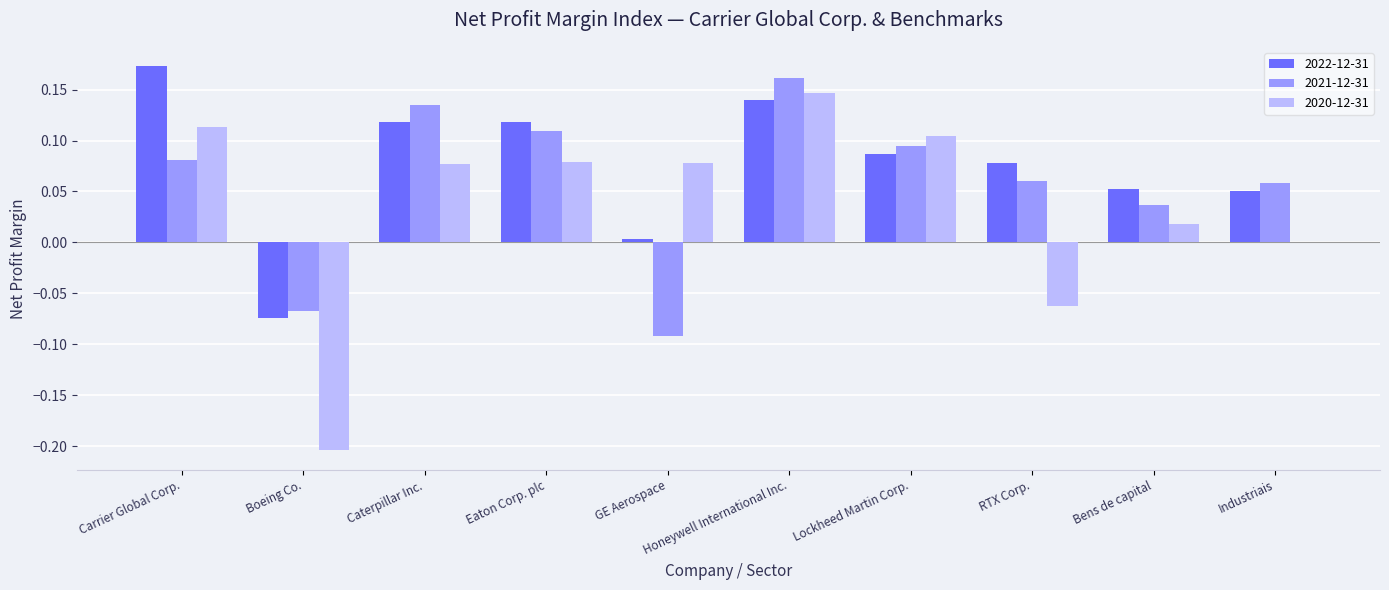

The value of 2021-12-31 at Bens de capital is 0.1. True or false?

False